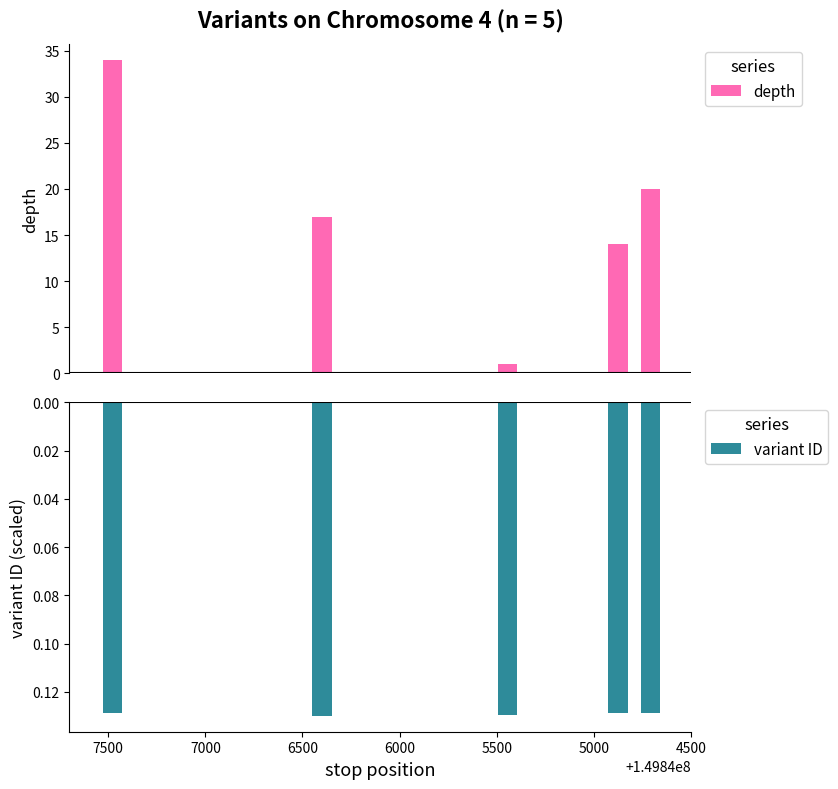

How many bars are there in total?

10